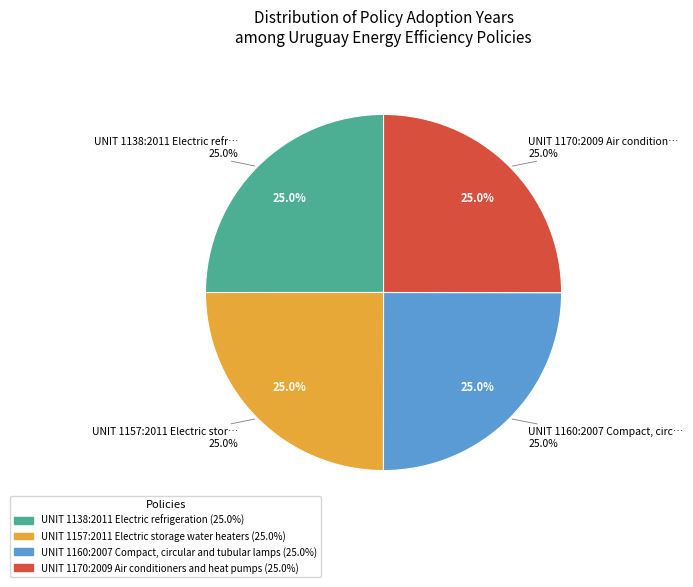

Is there a majority slice in this chart?

No